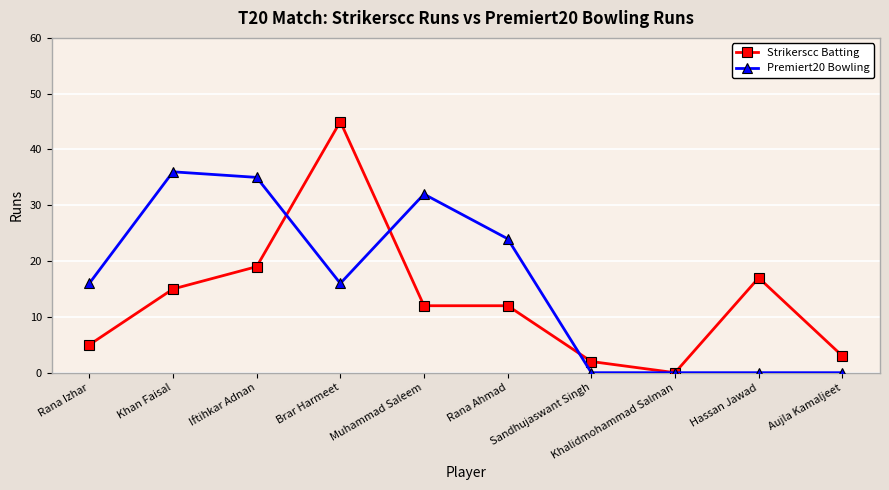

How many lines are shown in the chart?

2